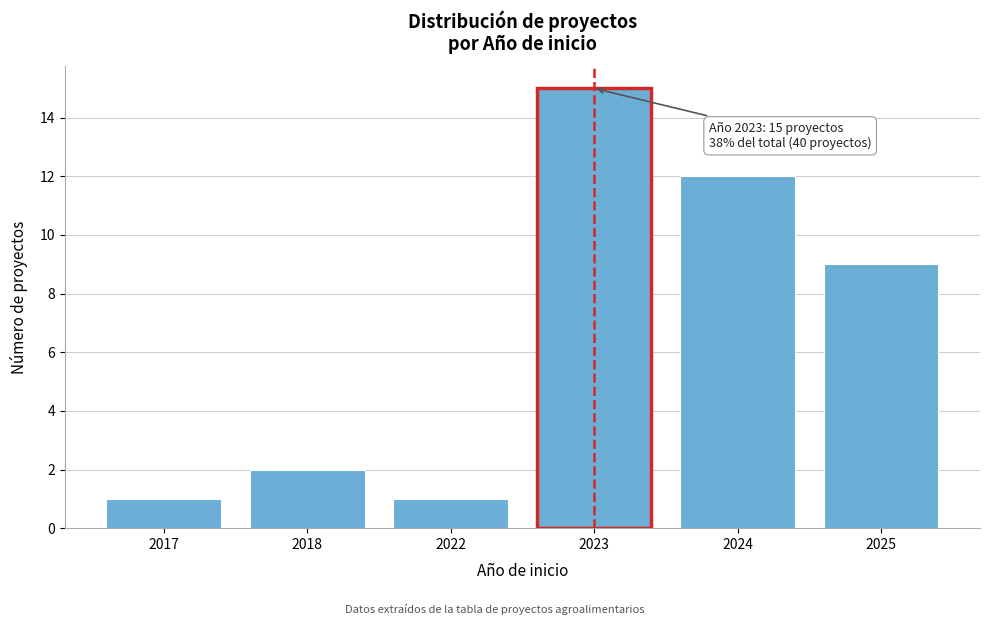

Reading left to right, what are all the values shown in this chart?

1	2	1	15	12	9